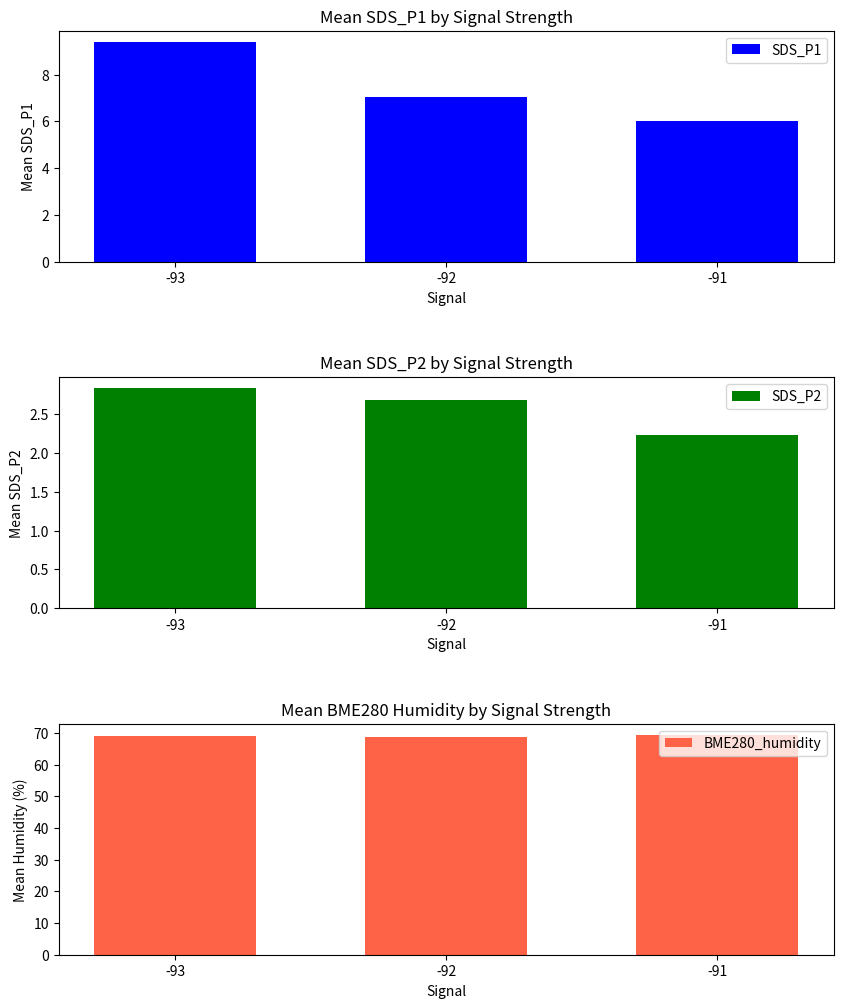

Reading left to right, extract all data points from this chart.

SDS_P1: -93=9.4	-92=7.0	-91=6.0
SDS_P2: -93=2.8	-92=2.7	-91=2.2
BME280_humidity: -93=69.0	-92=68.8	-91=69.4